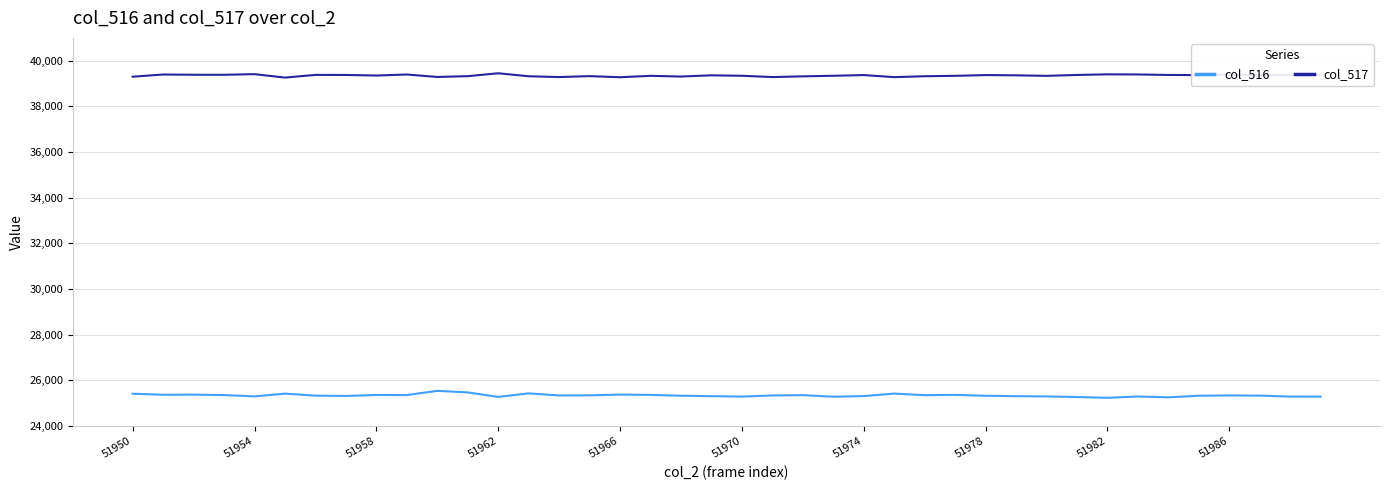

True or false: col_516 and col_517 intersect in this chart.

False